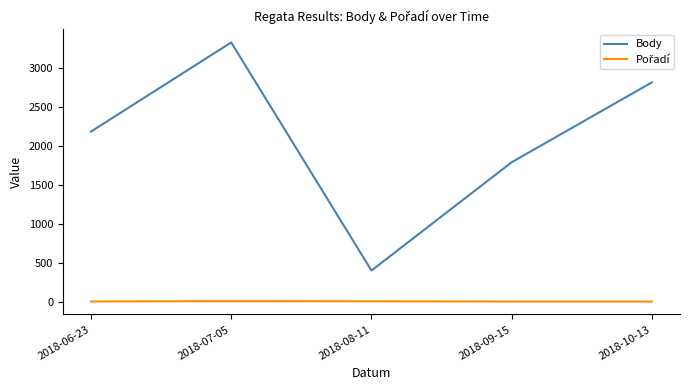

How many lines are shown in the chart?

2